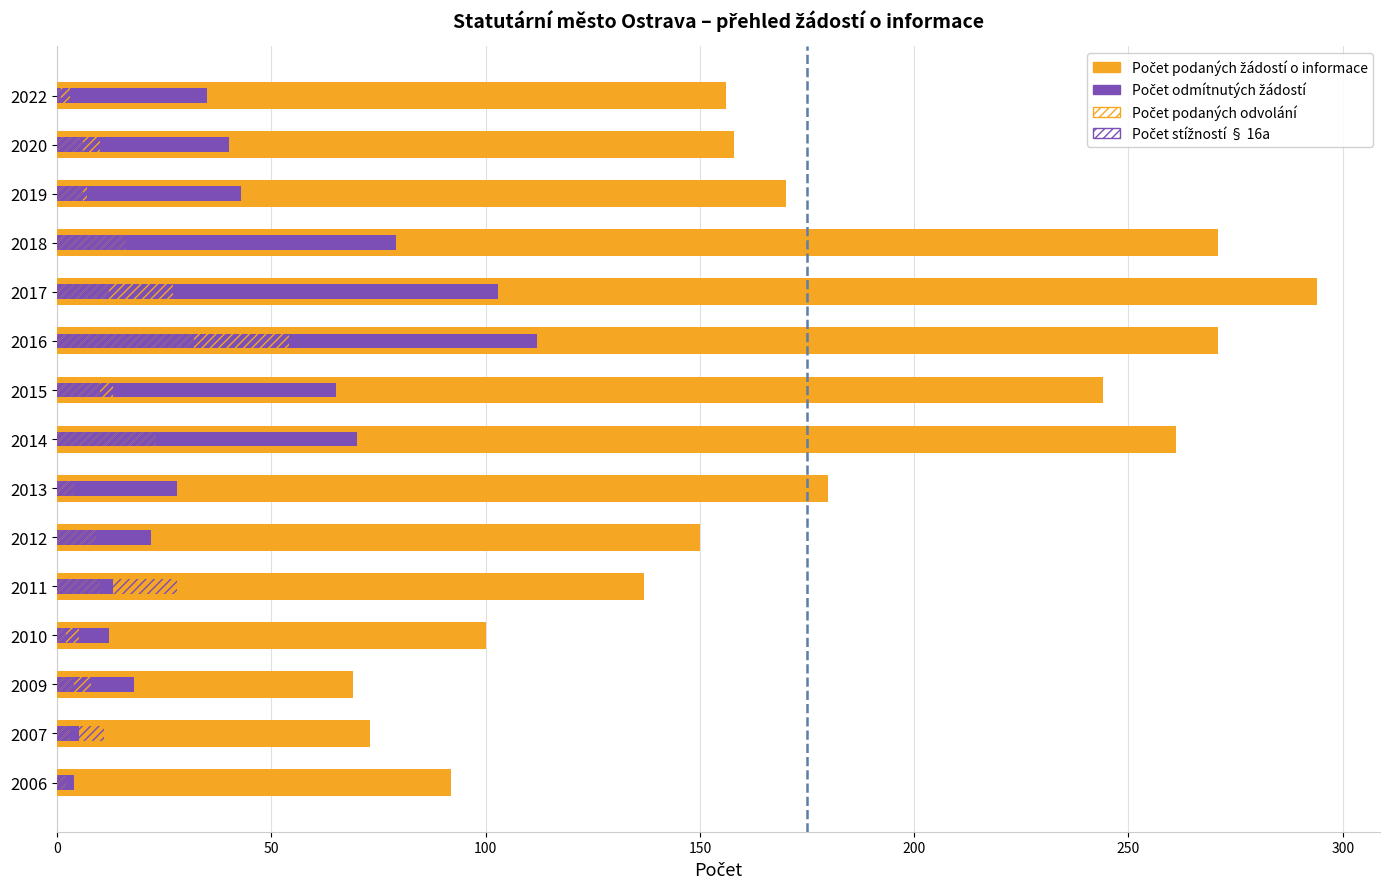

At how many categories does at least one series exceed 266?

3